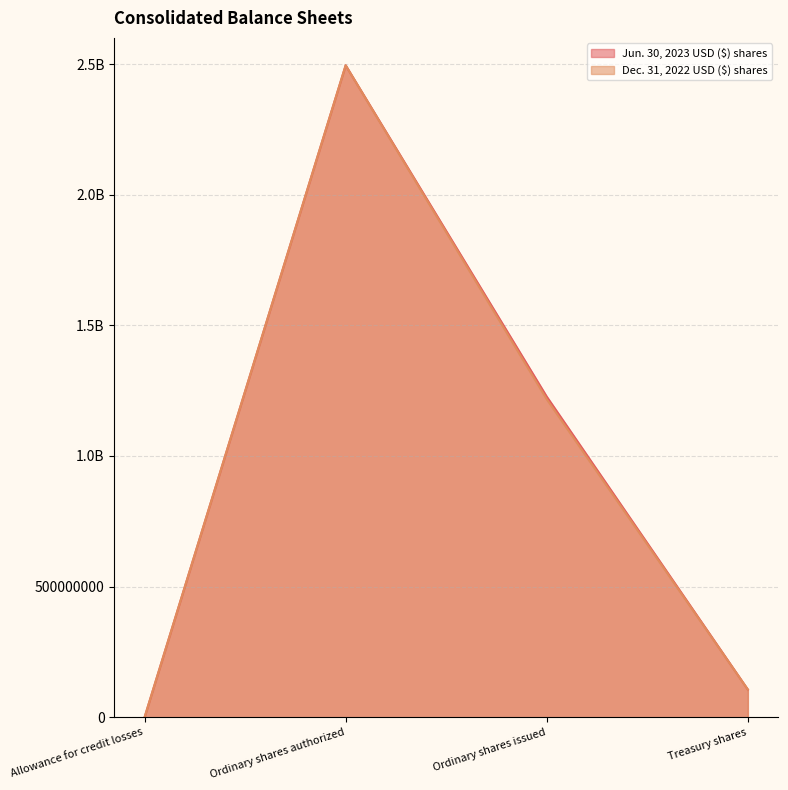

Which category has the highest value across all series?

Ordinary shares authorized